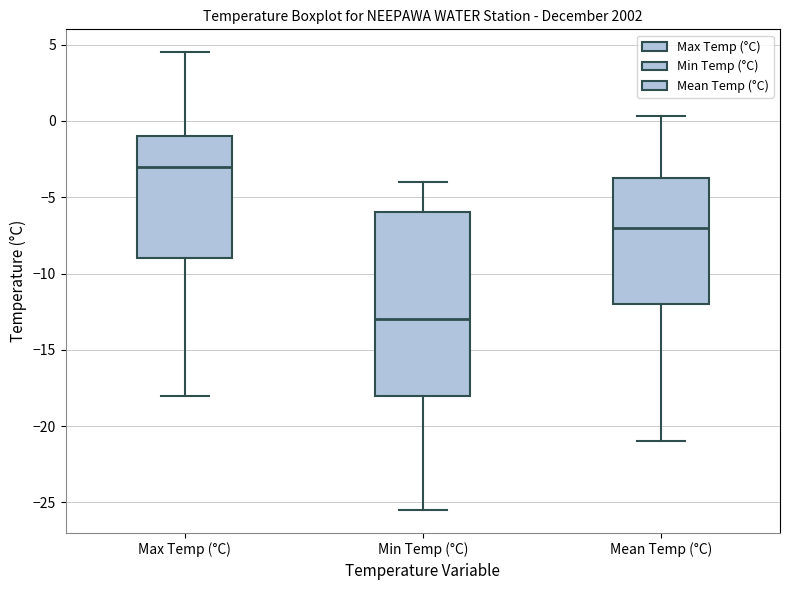

Where does the upper whisker of the box for Max Temp (°C) end on the y-axis? The values are not printed on the chart, so give them approximately, as read against the axis.

4.5